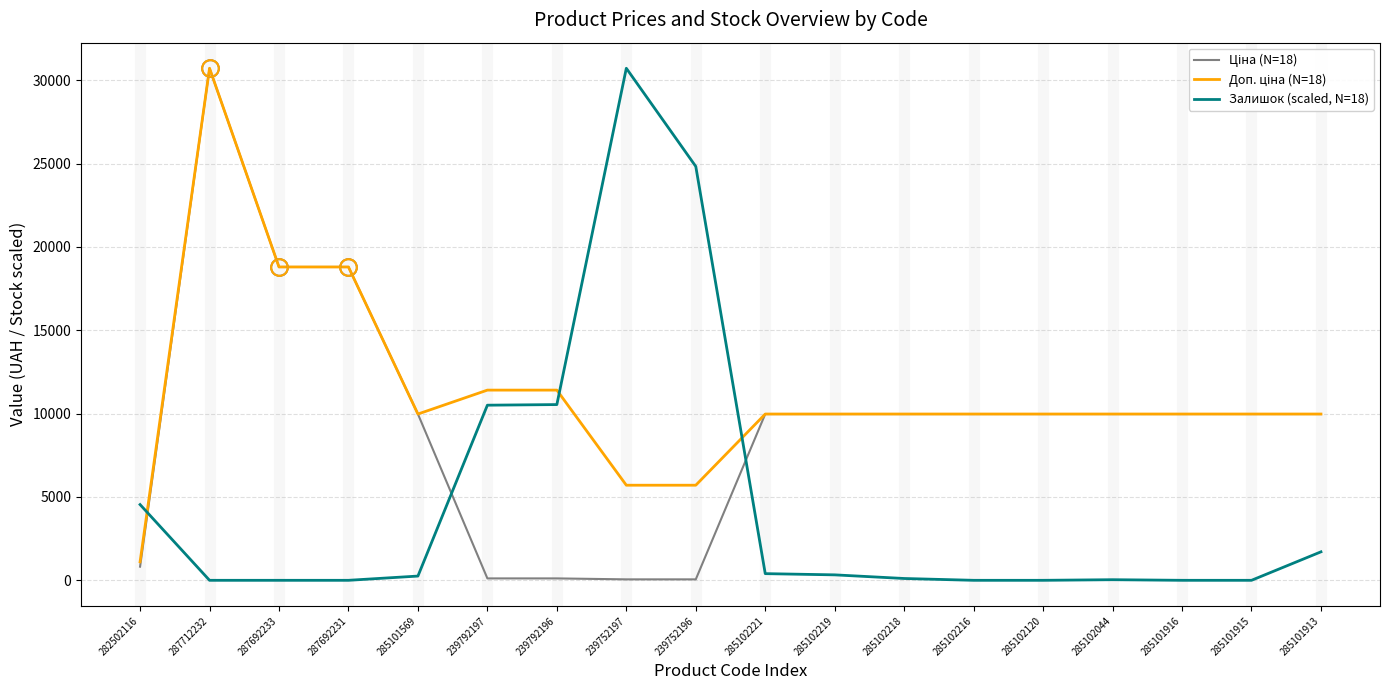

The Залишок (scaled, N=18) series shows 399.9 at 285102221. True or false?

True